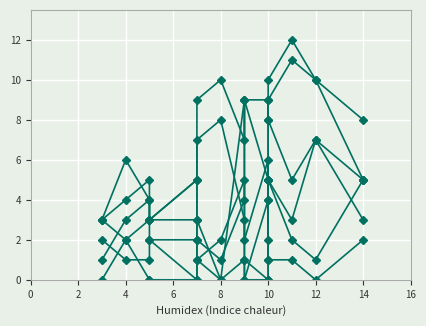

What is the value of the col_5 point at the 13th from the left?

1